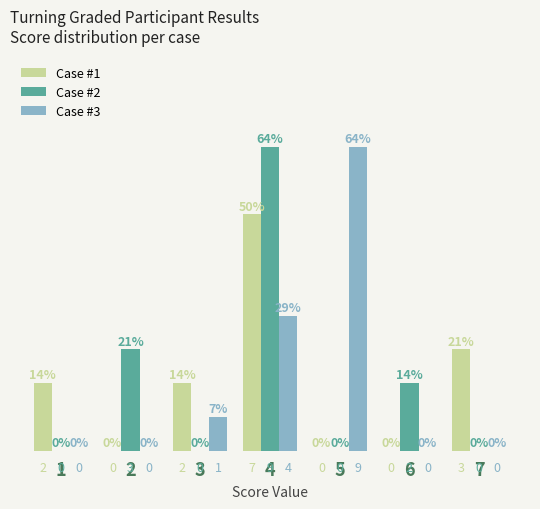

How many data points in Case #3 are above 0?

3